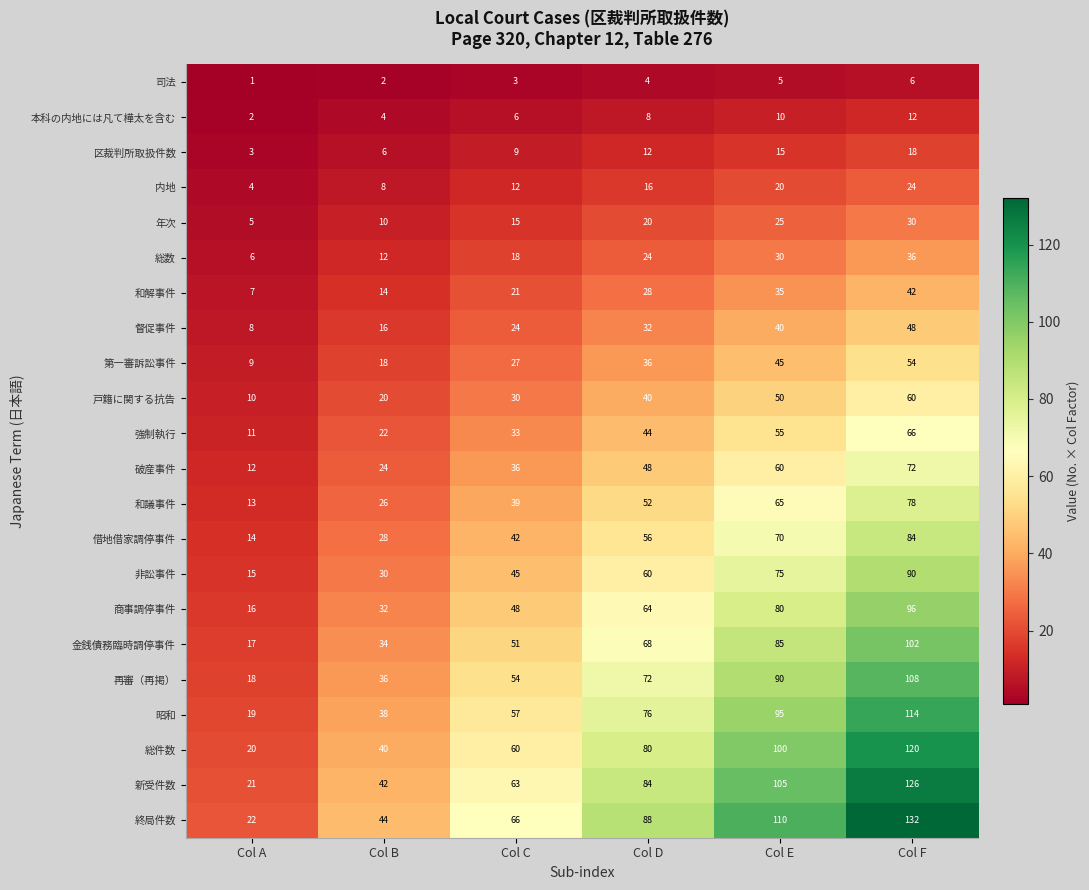

The value of 内地 at Col A is 5. True or false?

False